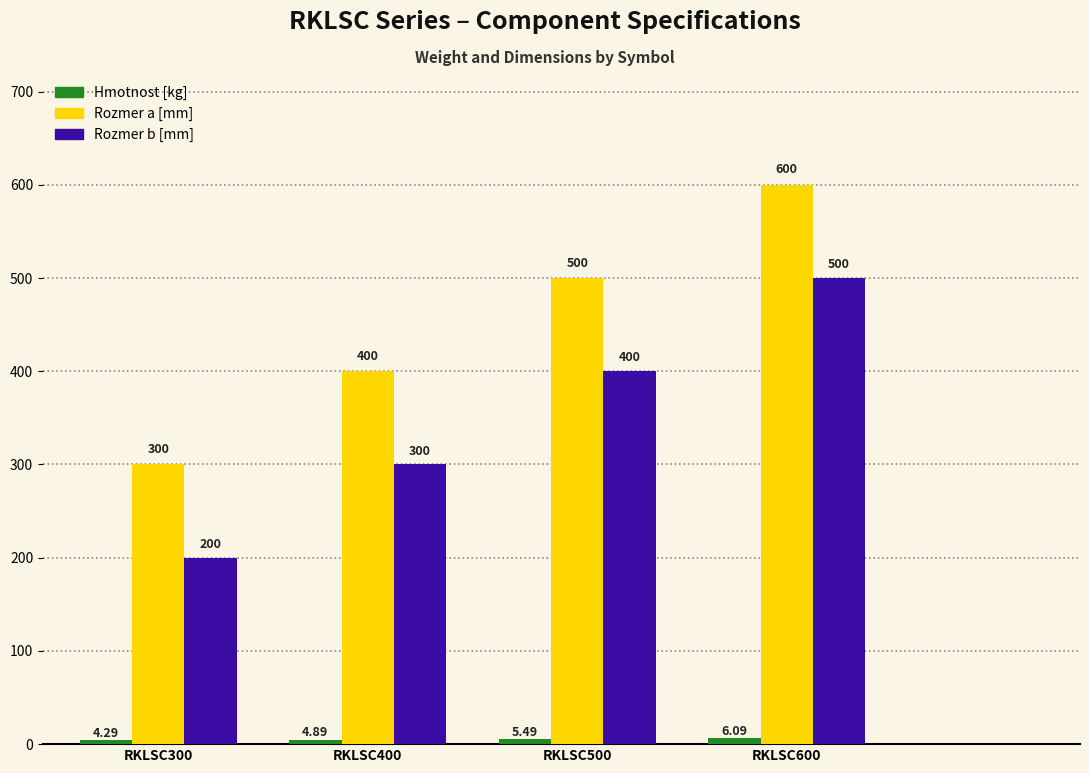

How many bars are there in each group?

3